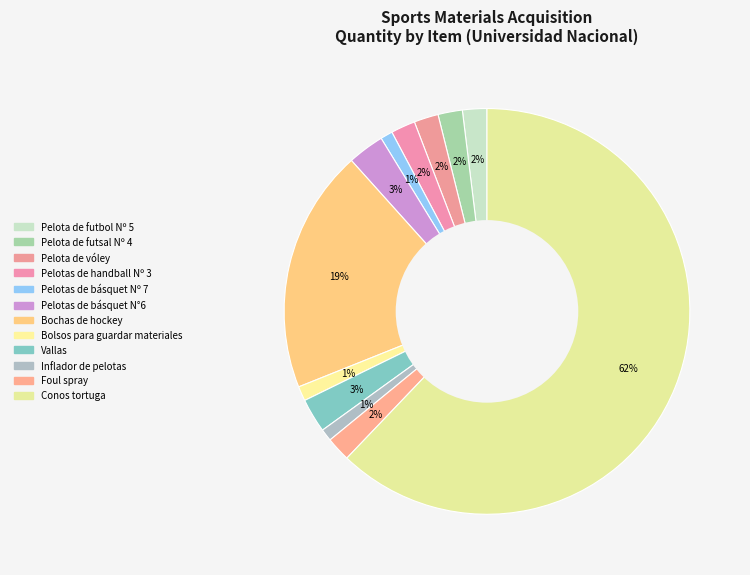

Is there a majority slice in this chart?

Yes